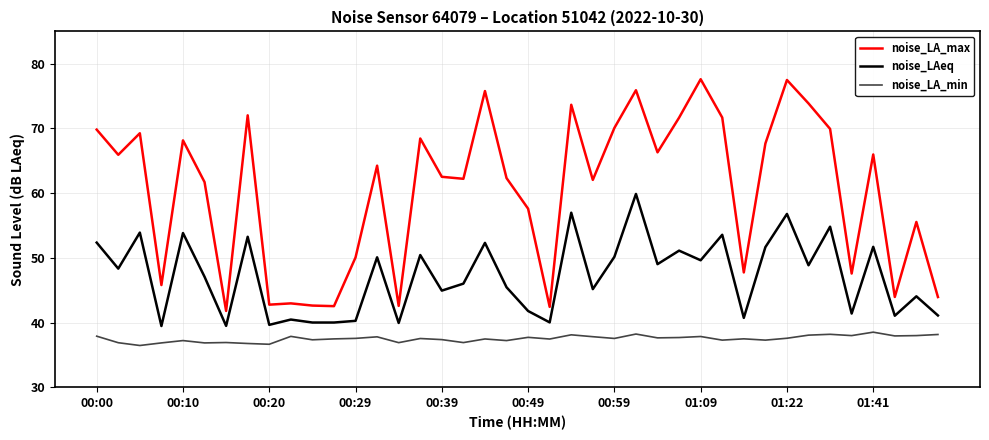

What is the minimum value shown in the chart?

36.5